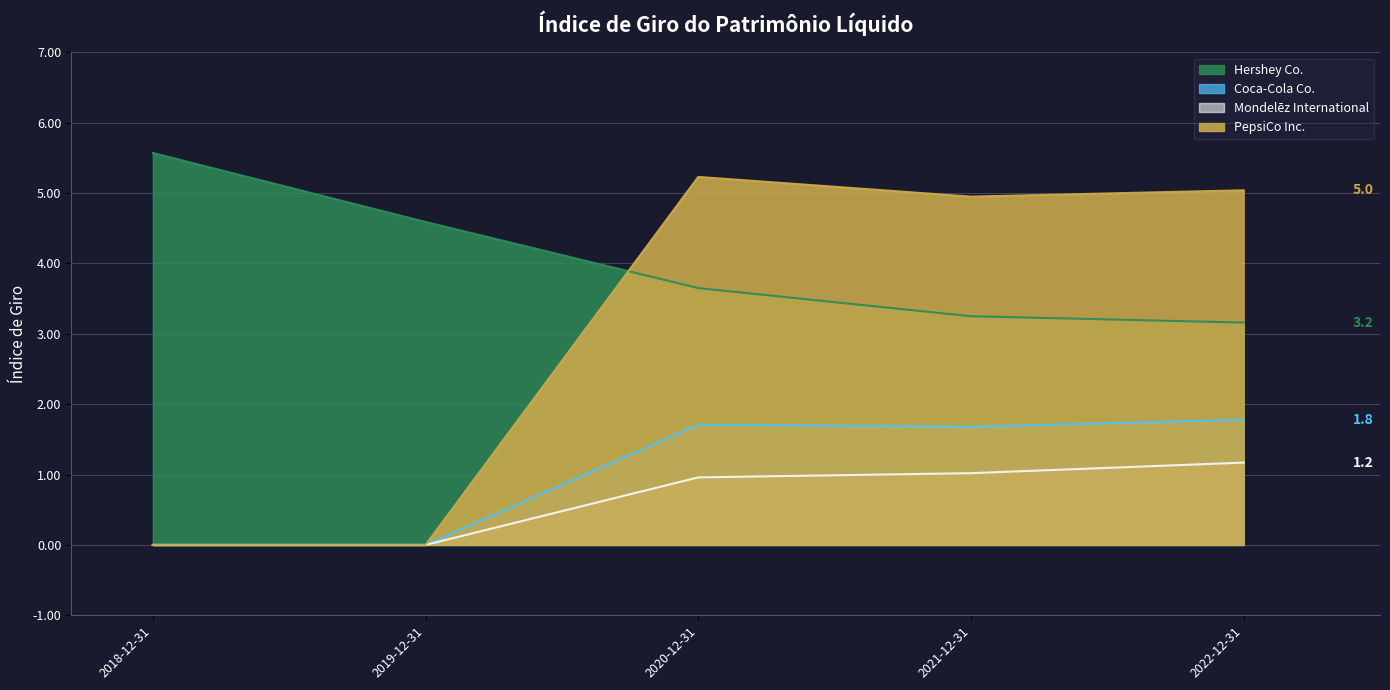

Rank the series at 2021-12-31 from highest to lowest value.

PepsiCo Inc., Hershey Co., Coca-Cola Co., Mondelēz International